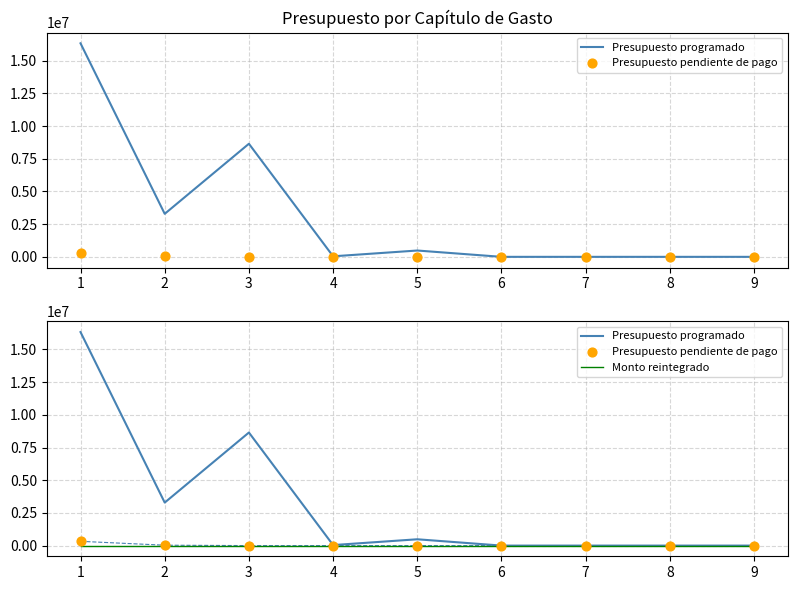

At which category is the sum across all series the highest?

1